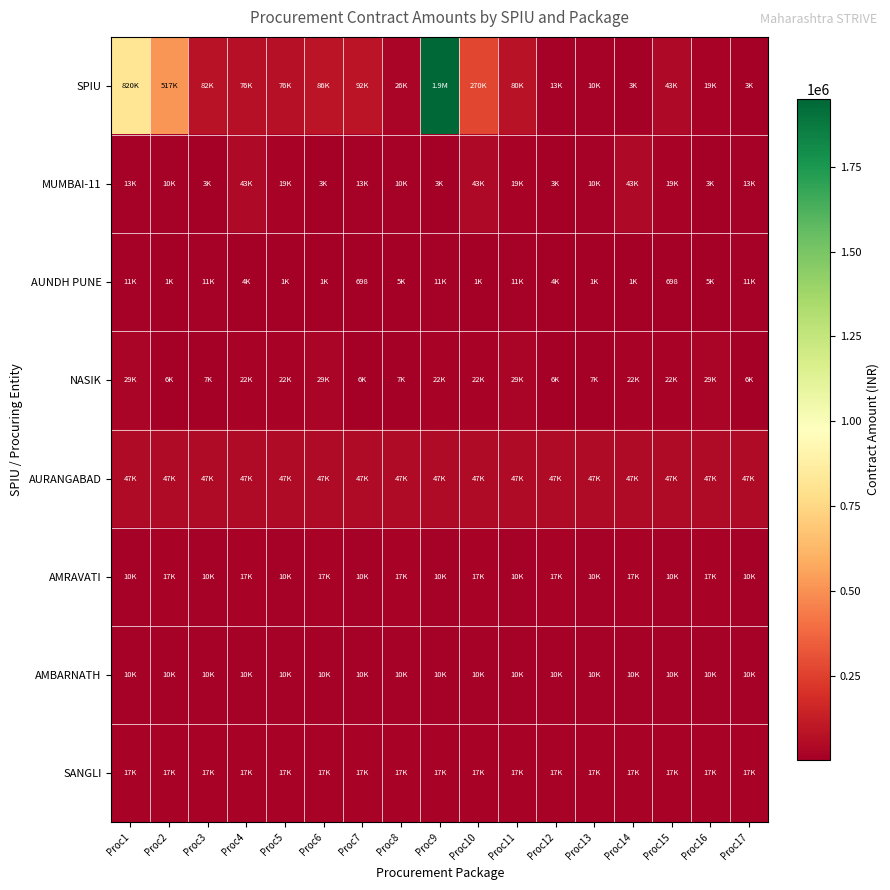

The AUNDH PUNE series shows 455 at Proc15. True or false?

False